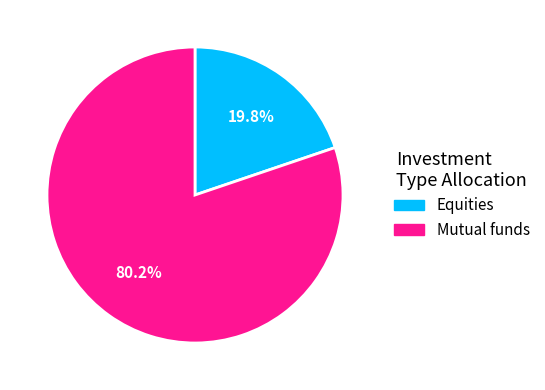

To the nearest percent, what is the average slice percentage?

50%